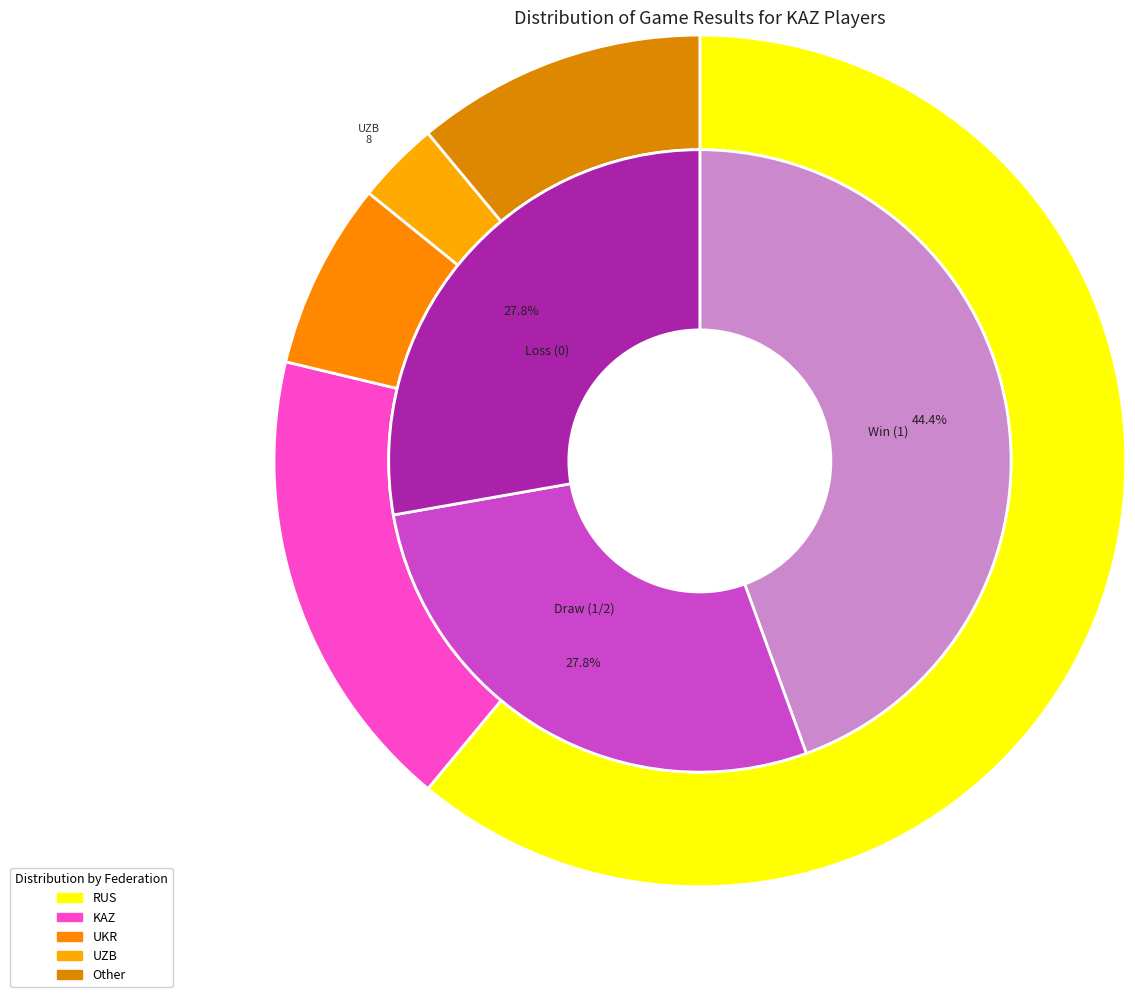

Does w 1 account for over 50% of the chart?

No